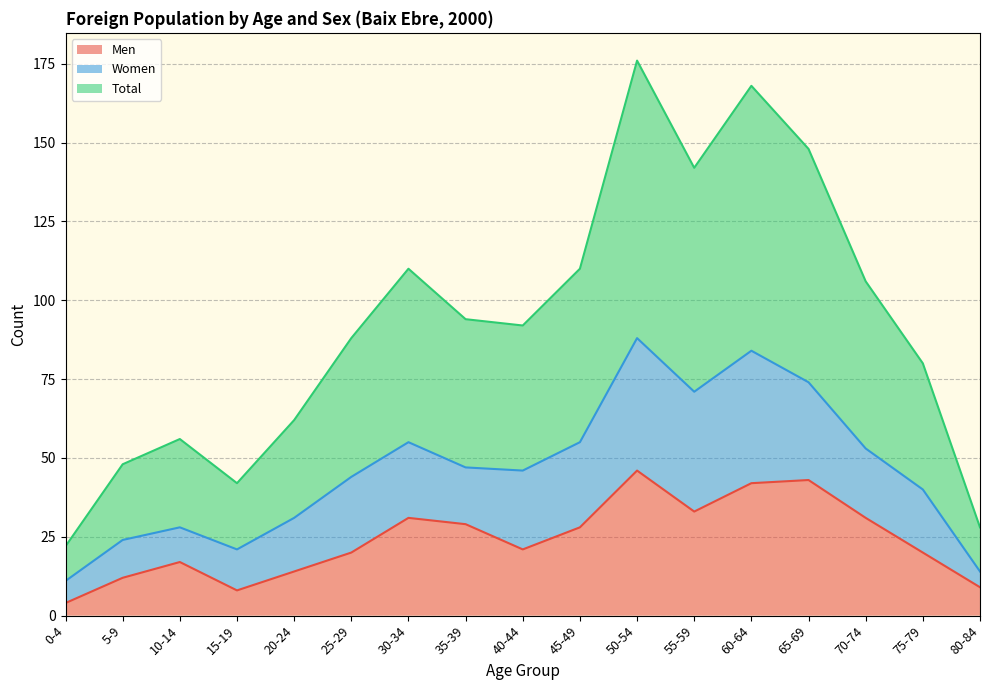

True or false: Total has a value of 47 at 35-39.

True